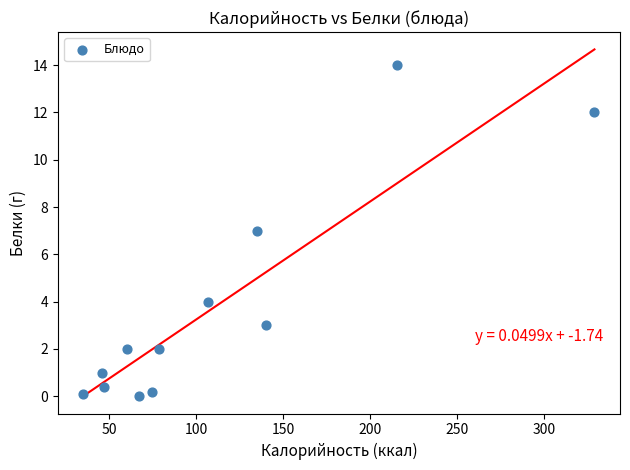

What is the range of Y values (max minus min)?

14.0